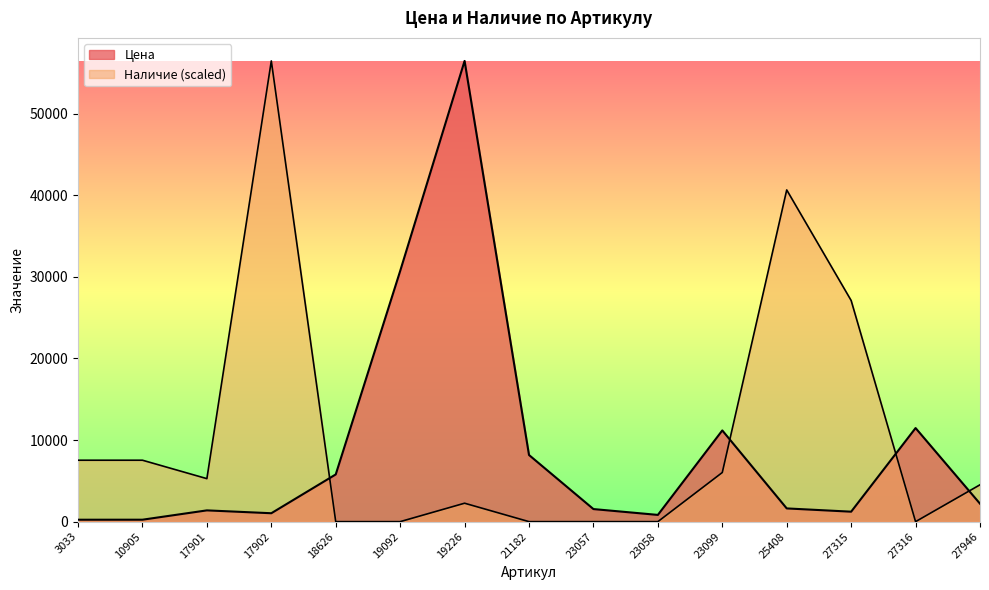

Which label corresponds to the smallest value in the chart?

18626